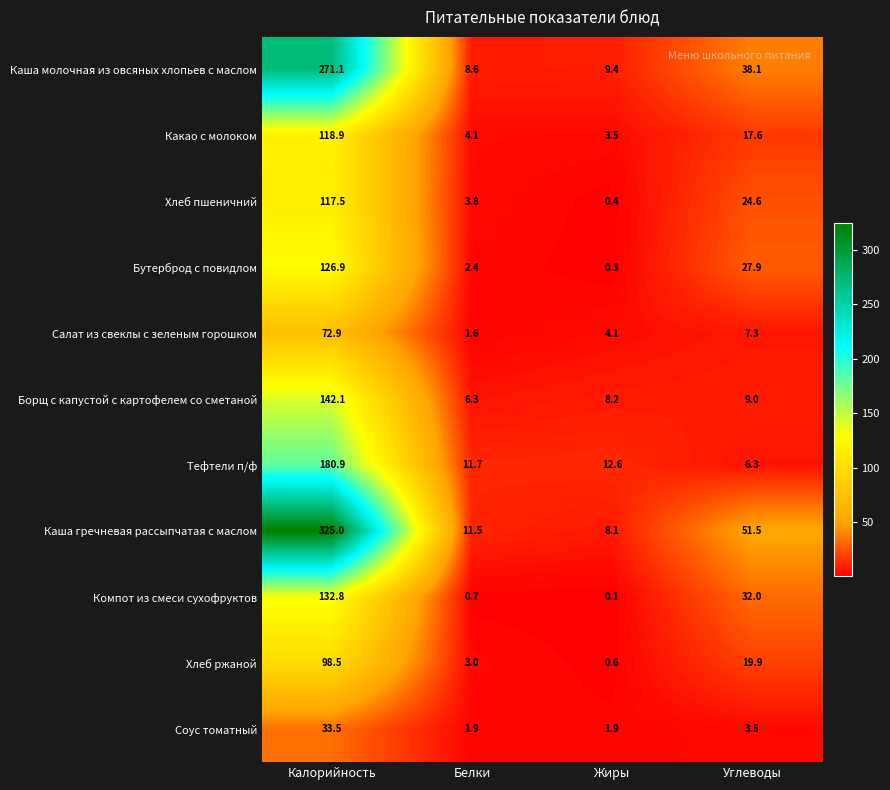

Rank the series by their maximum value, from lowest to highest.

Соус томатный, Салат из свеклы с зеленым горошком, Хлеб ржаной, Хлеб пшеничний, Какао с молоком, Бутерброд с повидлом, Компот из смеси сухофруктов, Борщ с капустой с картофелем со сметаной, Тефтели п/ф, Каша молочная из овсяных хлопьев с маслом, Каша гречневая рассыпчатая с маслом